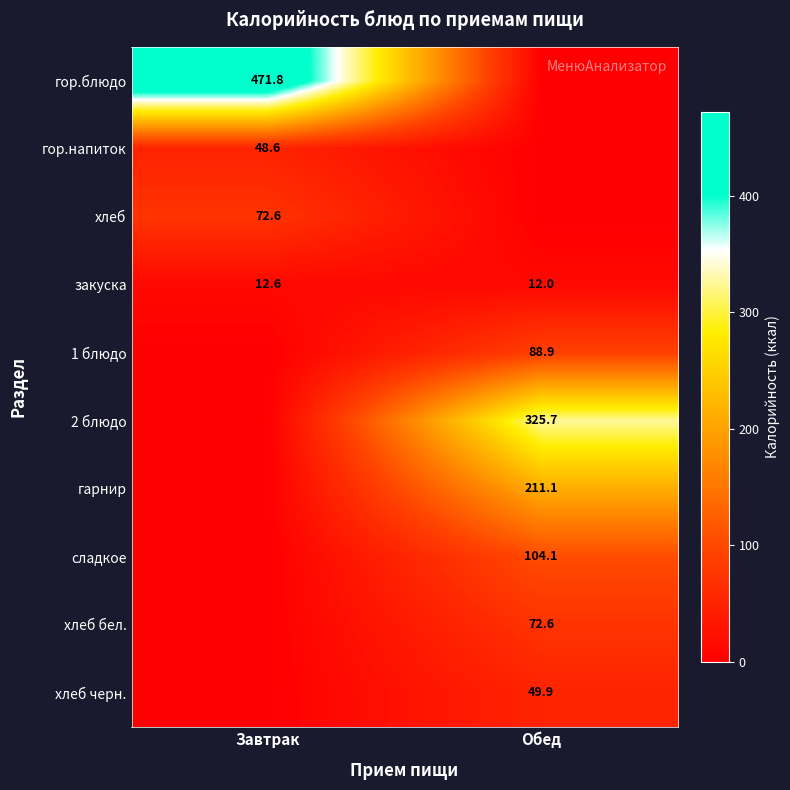

True or false: закуска has a value of 12.0 at Обед.

True